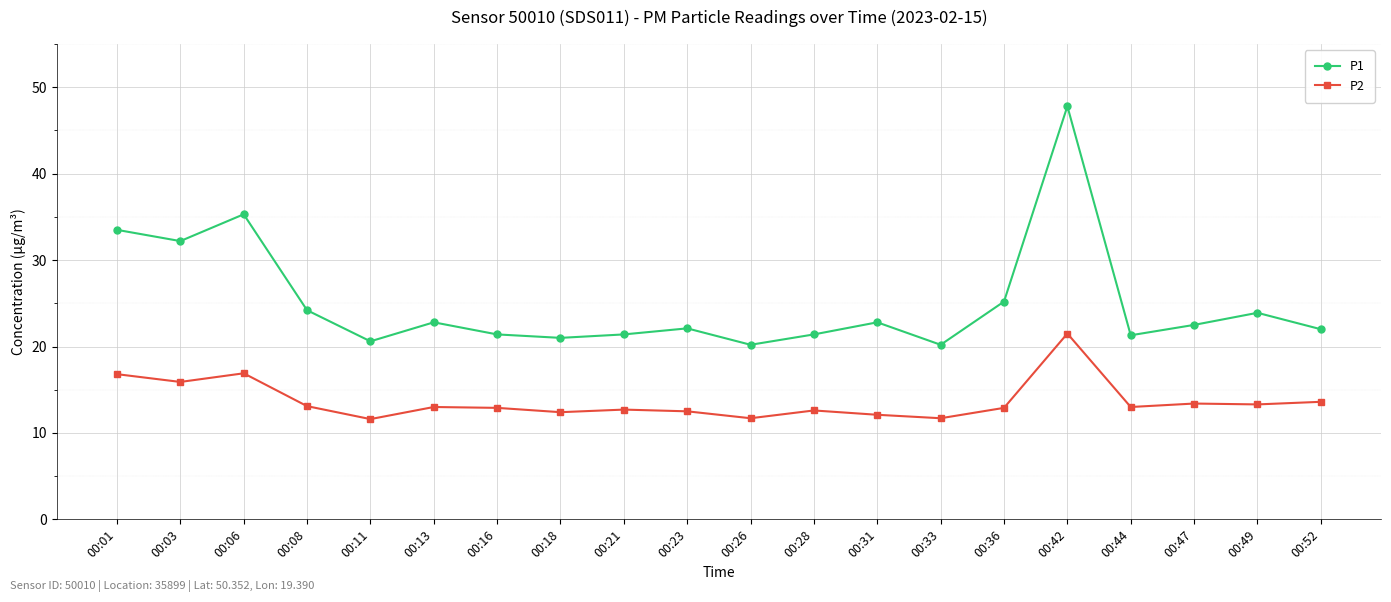

In P1, how many points are lower than both neighbors (excluding endpoints)?

6